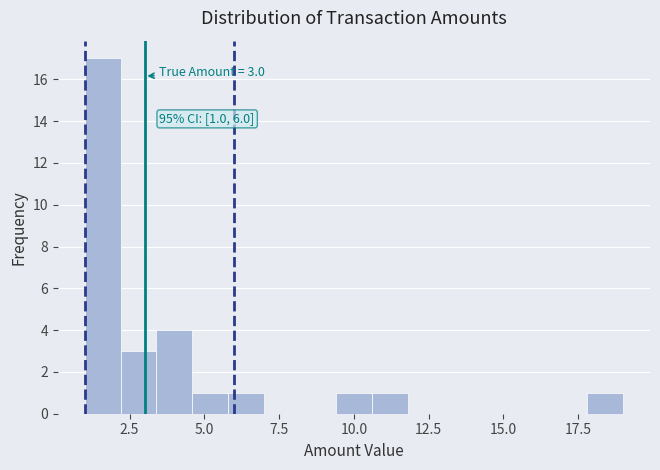

Around what value on the x-axis is the tallest bar? Give the approximate position of its centre, as read against the axis.

1.5